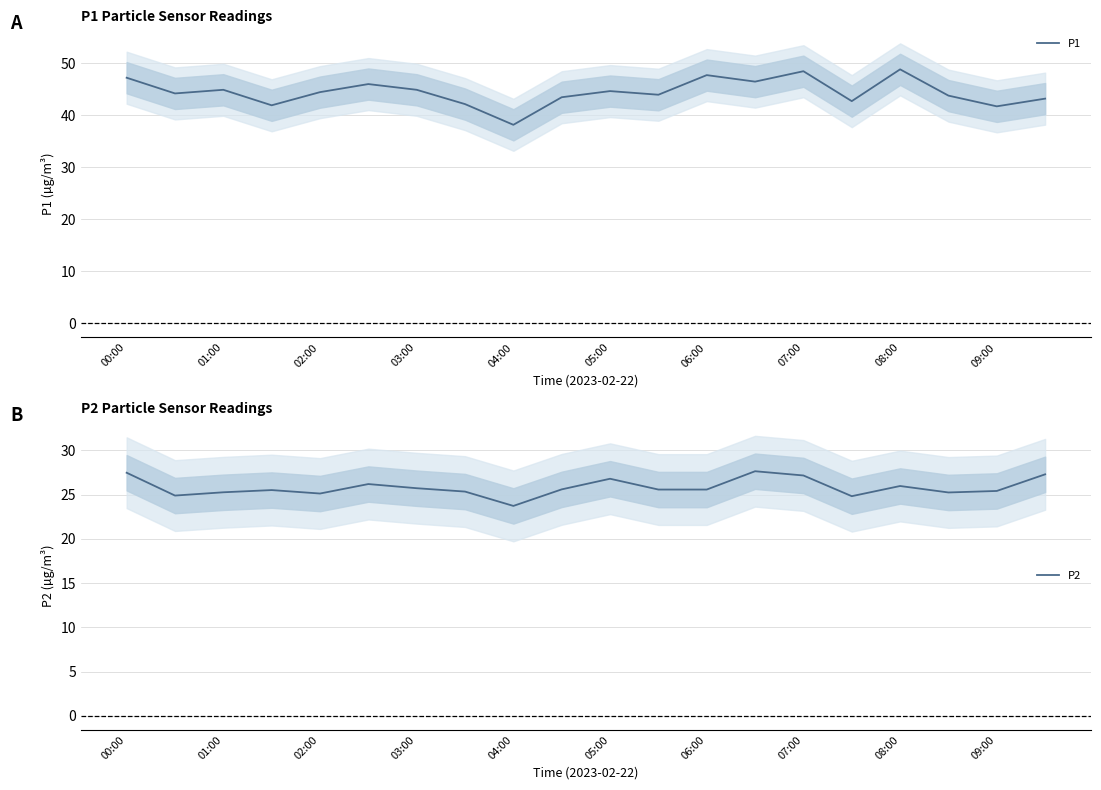

What is the highest value of the P1 series?

48.8